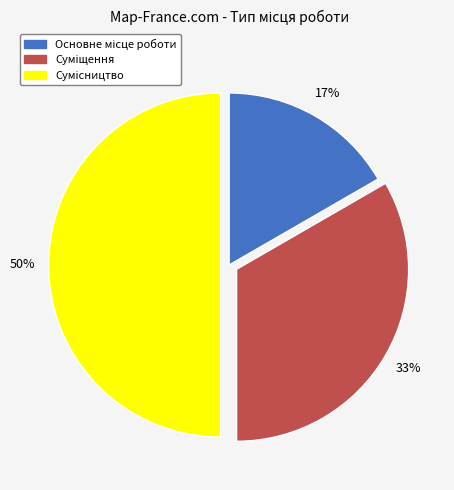

How many segments does this pie chart have?

3